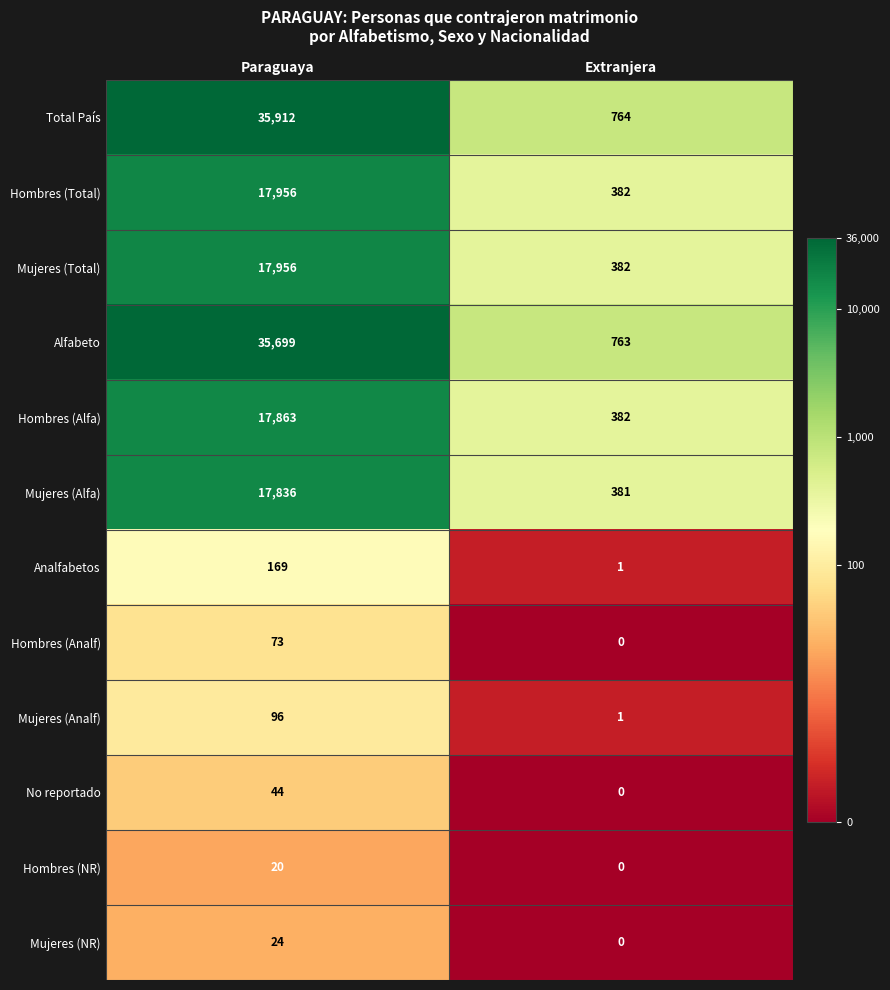

Reading left to right, extract all data points from this chart.

Total País: 35912	764
Hombres (Total): 17956	382
Mujeres (Total): 17956	382
Alfabeto: 35699	763
Hombres (Alfa): 17863	382
Mujeres (Alfa): 17836	381
Analfabetos: 169	1
Hombres (Analf): 73	0
Mujeres (Analf): 96	1
No reportado: 44	0
Hombres (NR): 20	0
Mujeres (NR): 24	0